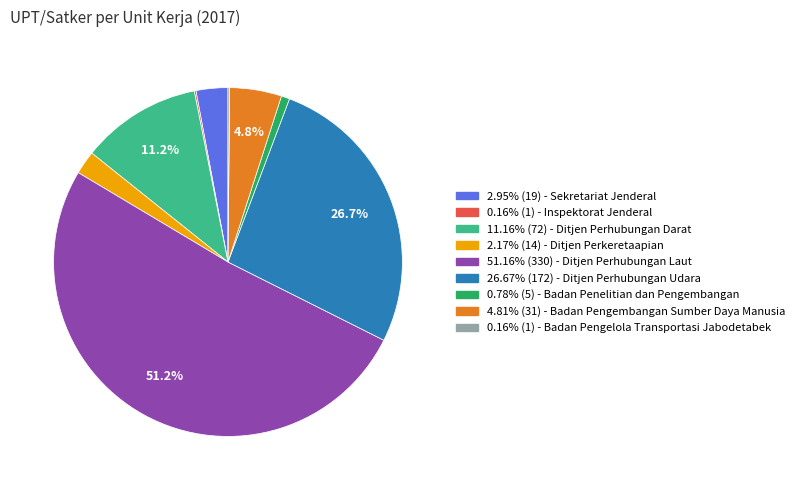

Is there any slice that represents more than half of the pie?

Yes